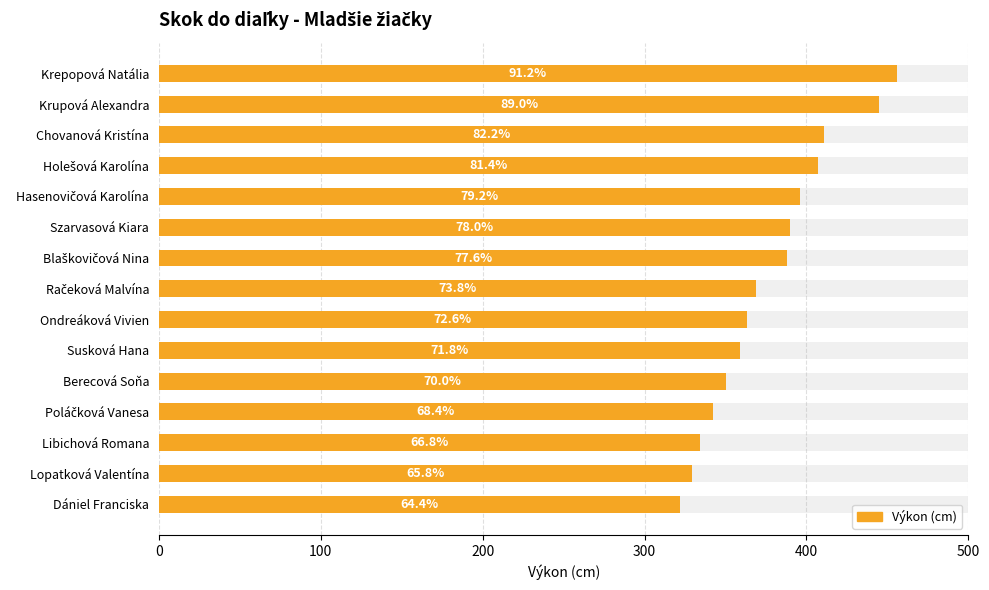

What is the difference between the maximum and minimum values?

134